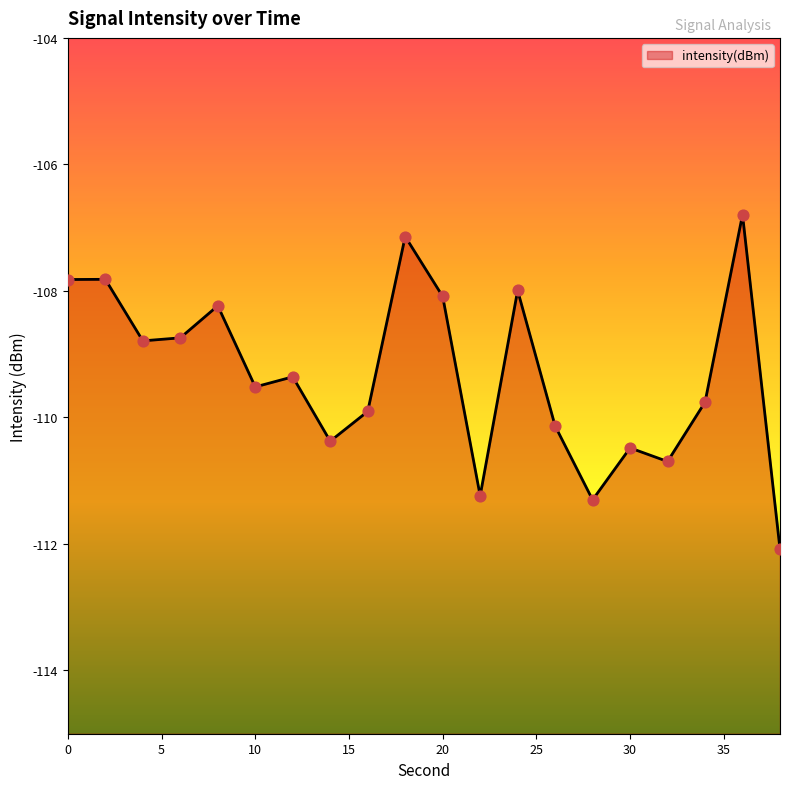

Which has a higher value, 14 or 28?

14